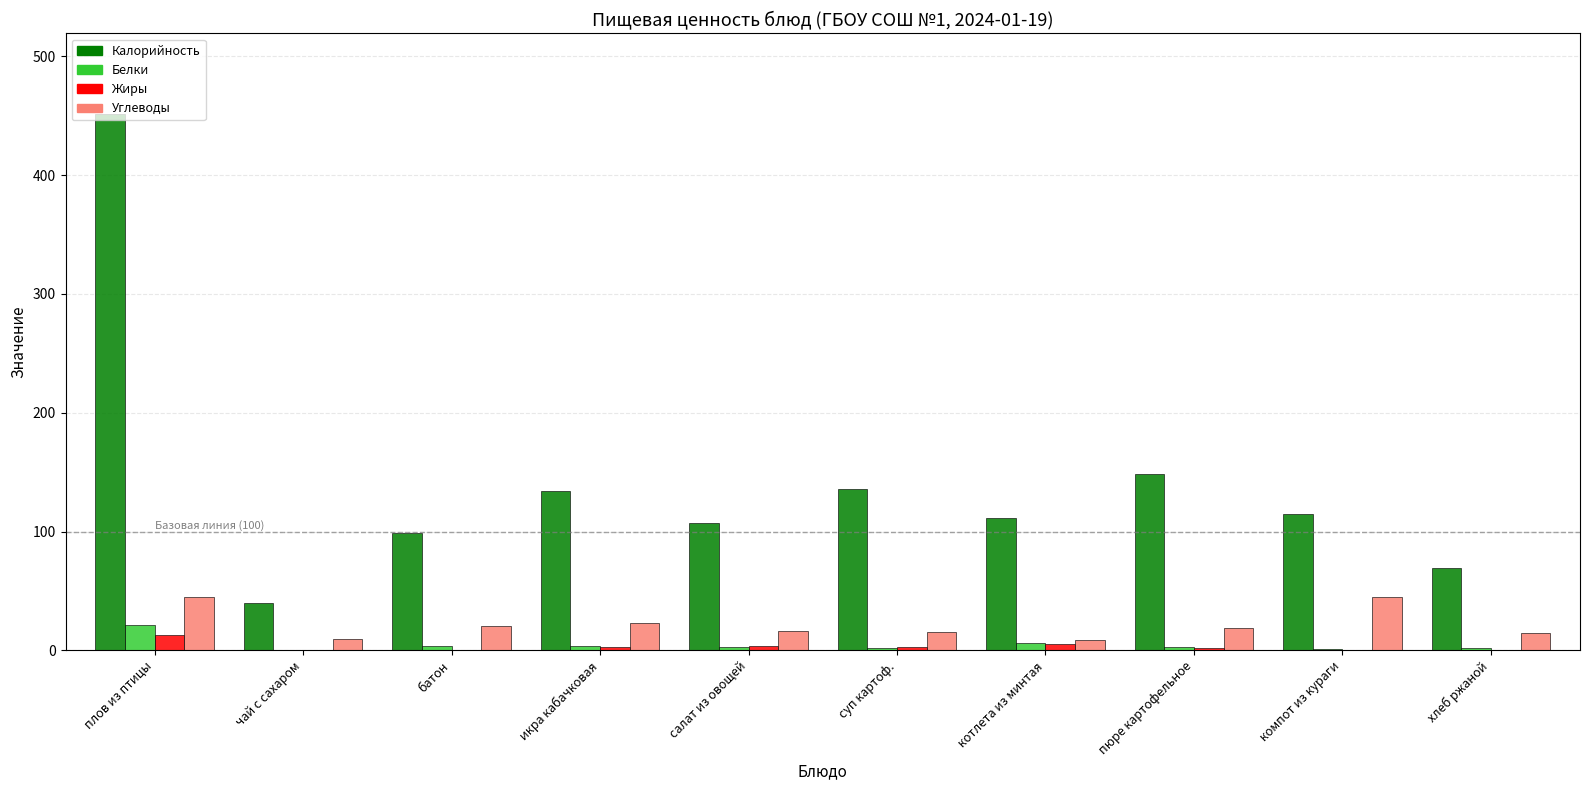

What is the greatest value displayed?

451.7